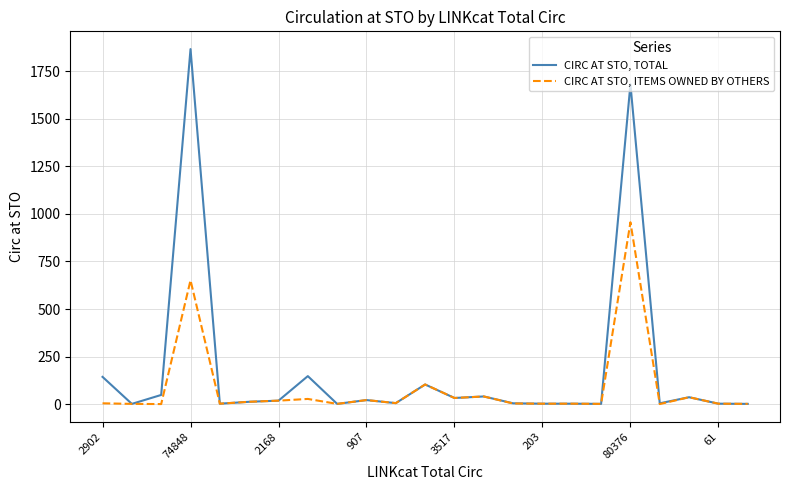

What is the sum of all CIRC AT STO, TOTAL values?

4174